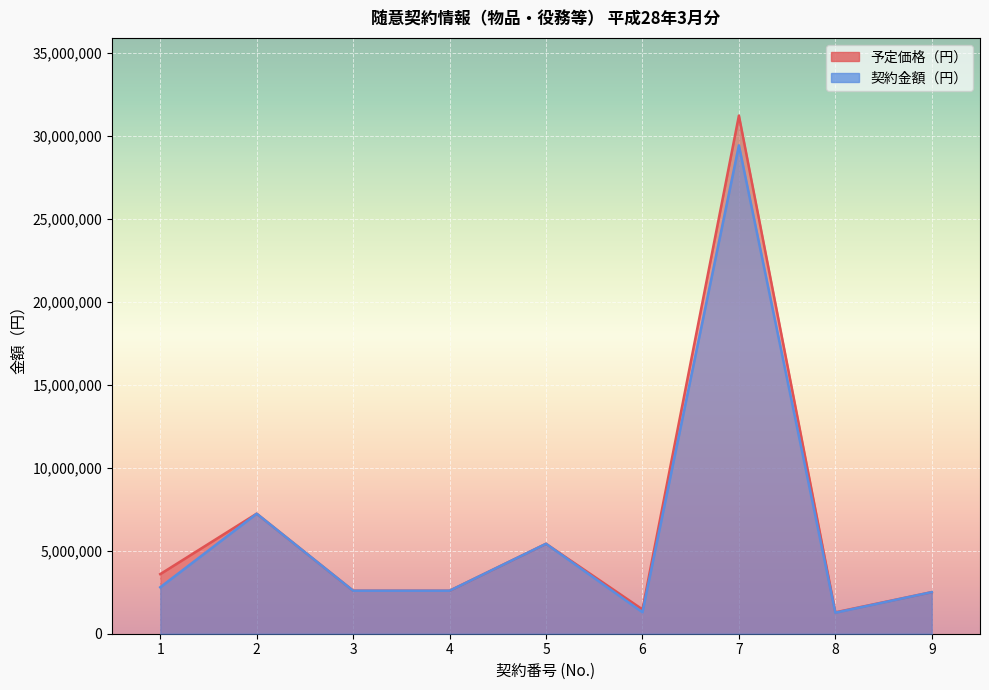

Where is 契約金額（円） nearest to the value 15356852?

2